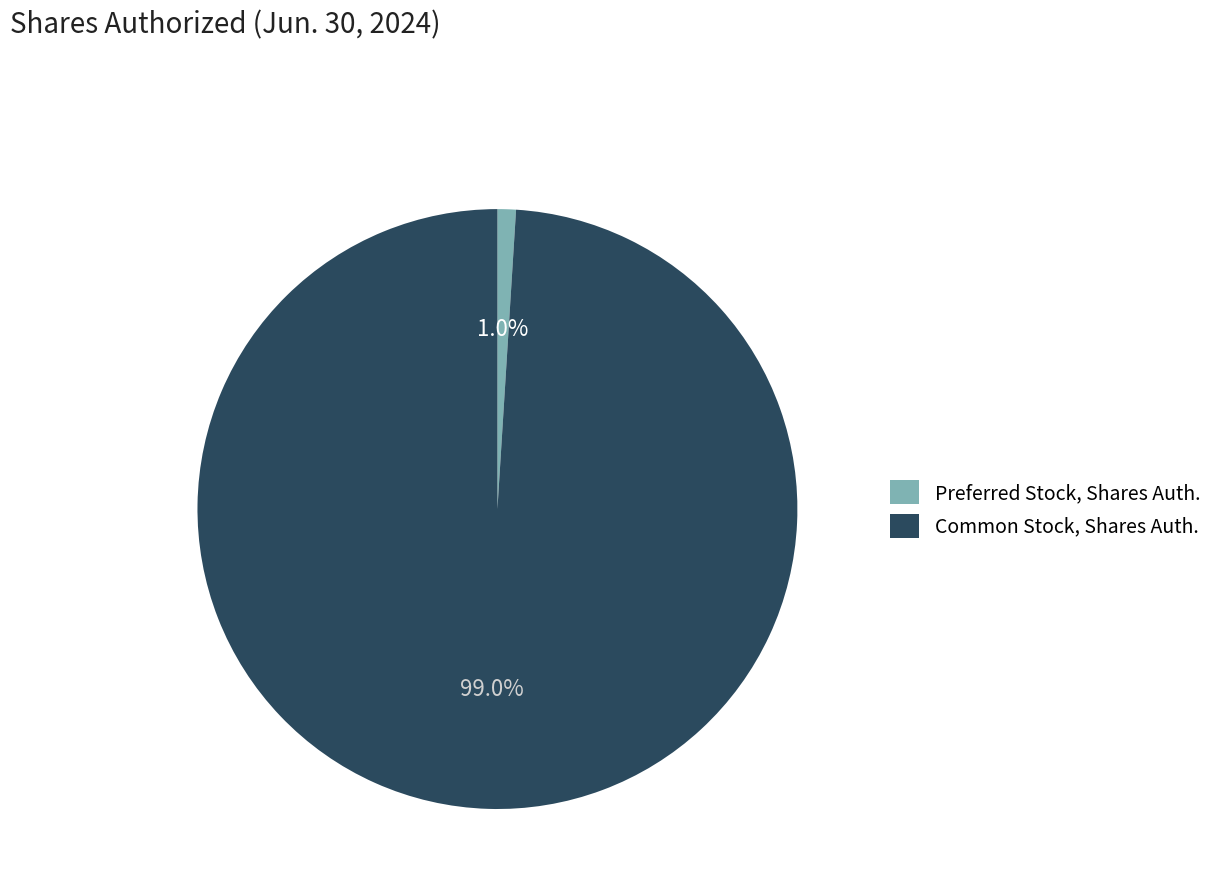

Which has a higher value, Common Stock, Shares Auth. or Preferred Stock, Shares Auth.?

Common Stock, Shares Auth.